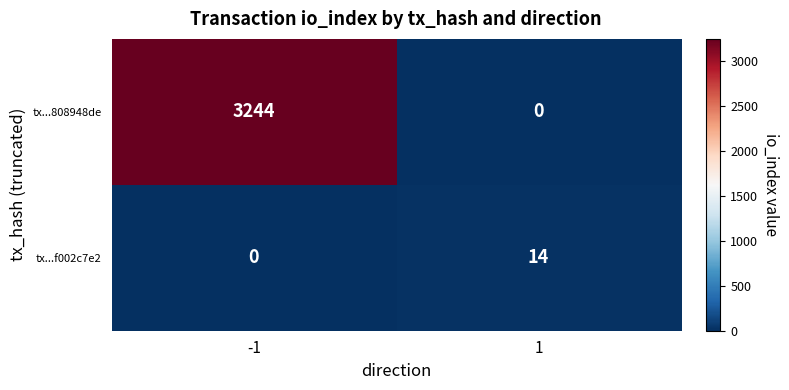

What is the sum of all tx...808948de values?

3244